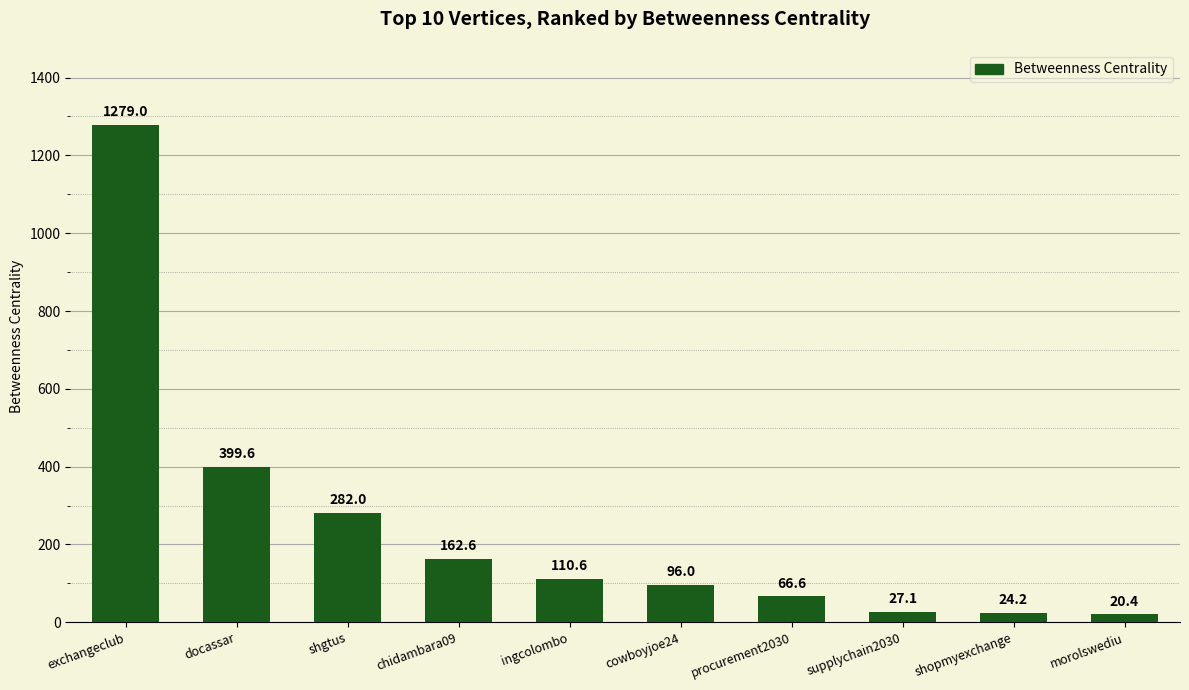

What is the sum of all values?

2468.1